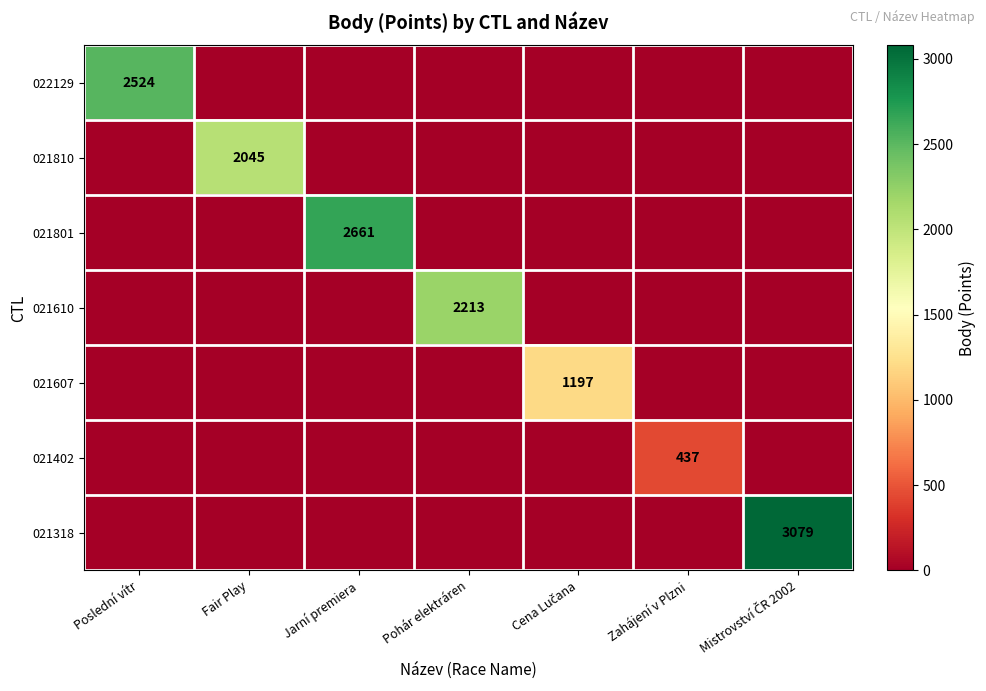

Which category has the lowest value across all series?

Fair Play